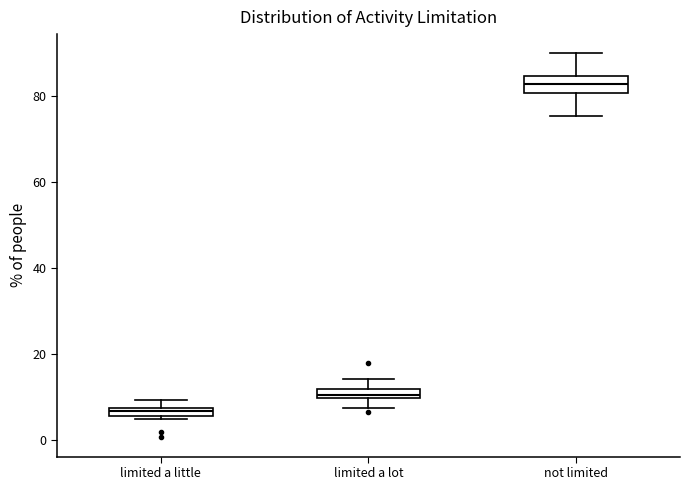

Which box's median line is the lowest?

limited a little